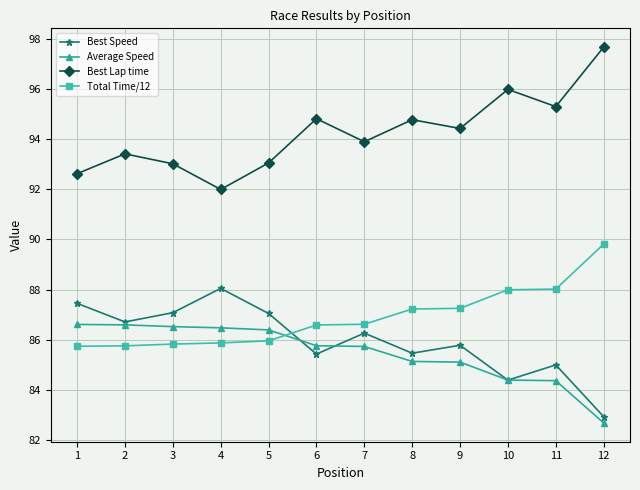

What are all the series names shown in the legend?

Best Speed, Average Speed, Best Lap time, Total Time/12